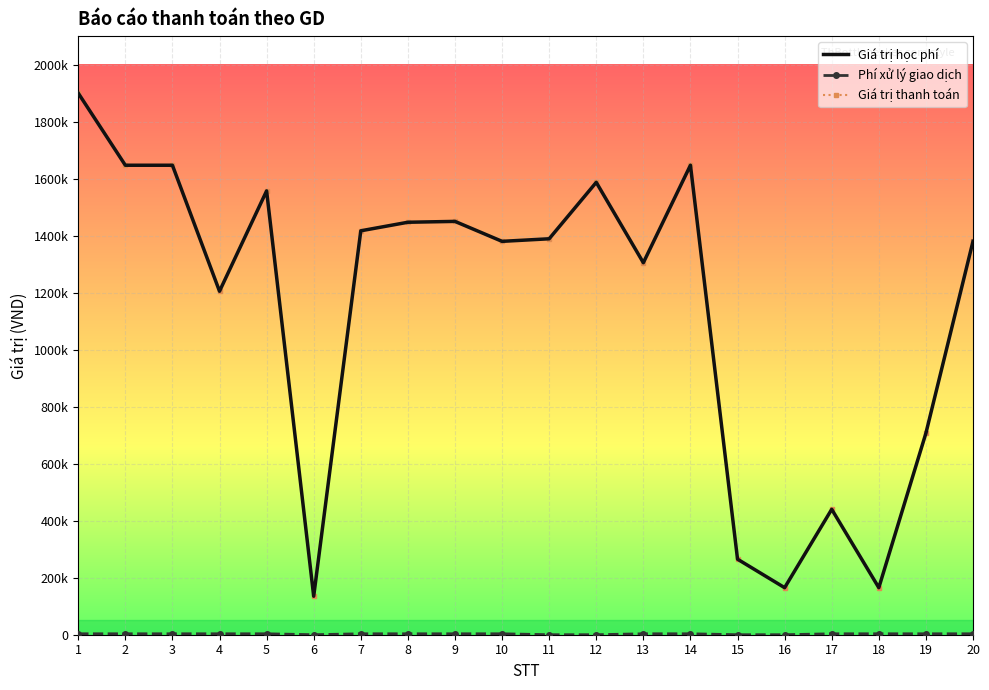

Is the value of Giá trị thanh toán at 17 greater than the value of Phí xử lý giao dịch at 3?

Yes